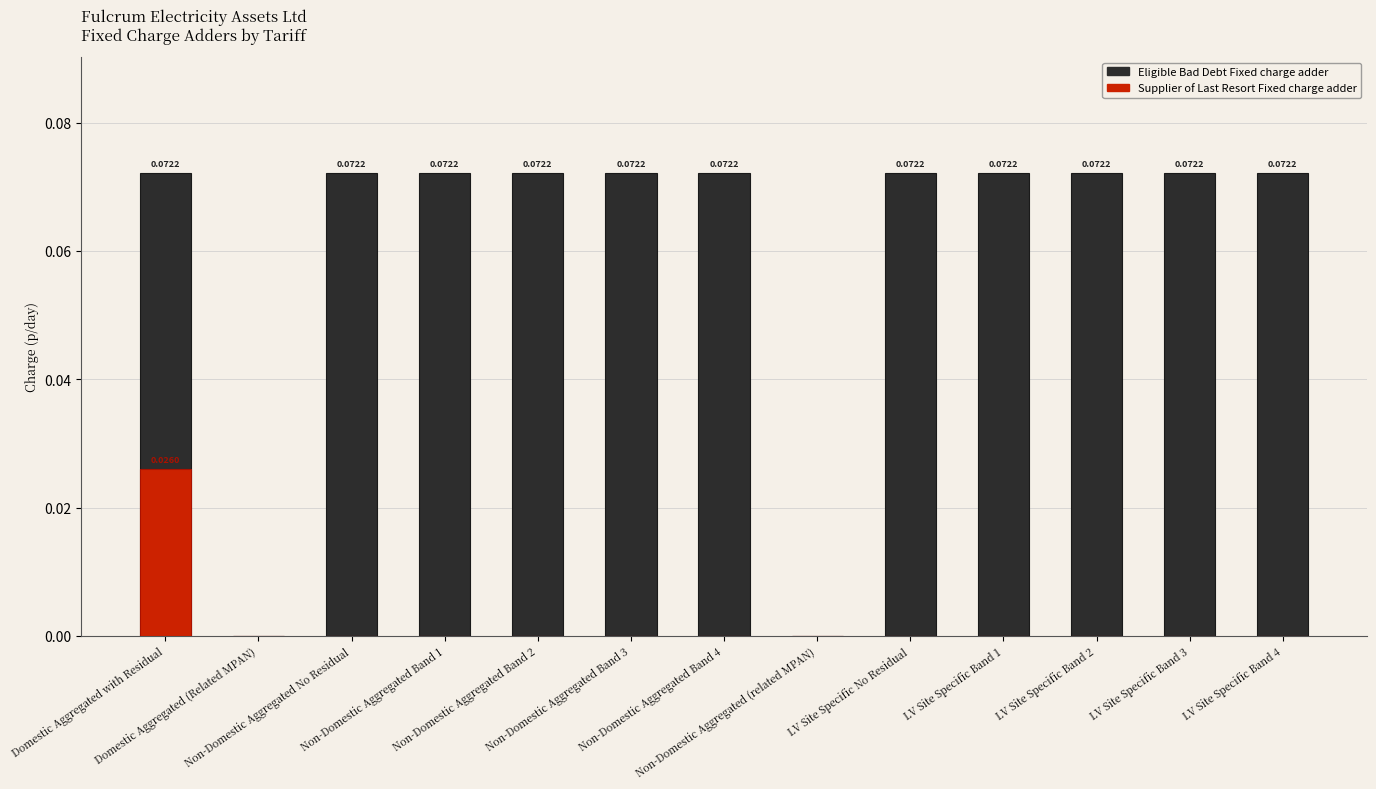

How many bars are there in total?

26